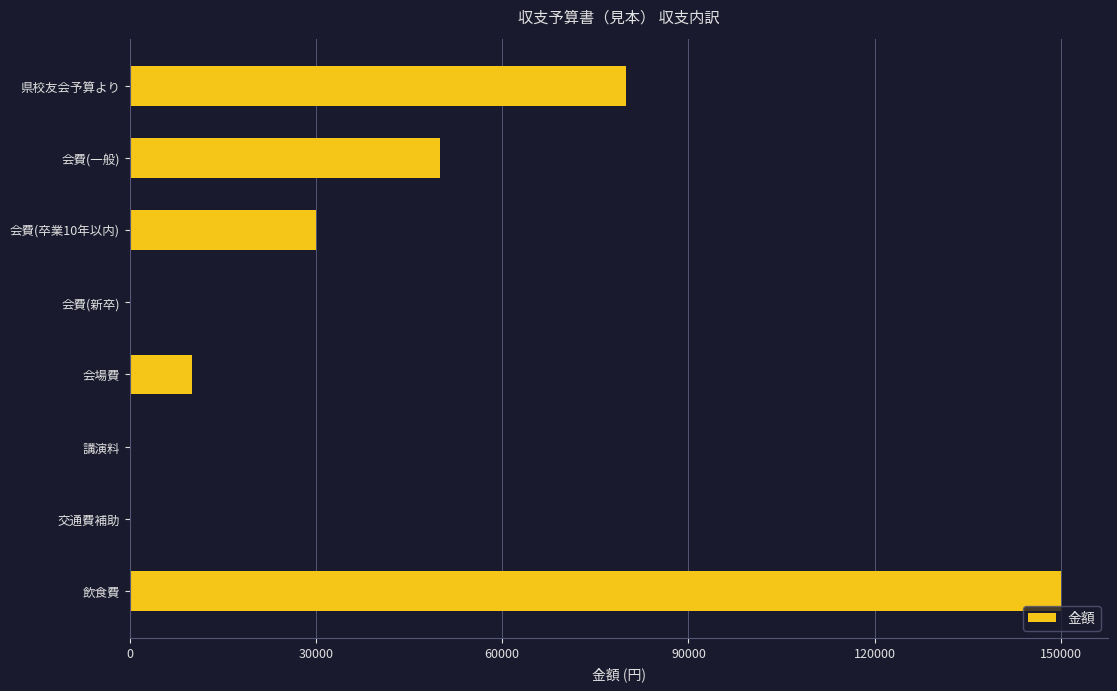

Which has a higher value, 会費(卒業10年以内) or 会費(一般)?

会費(一般)